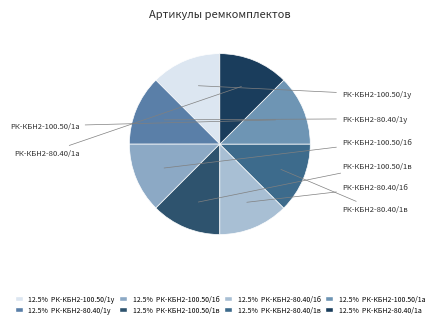

How many slices are in this pie chart?

8